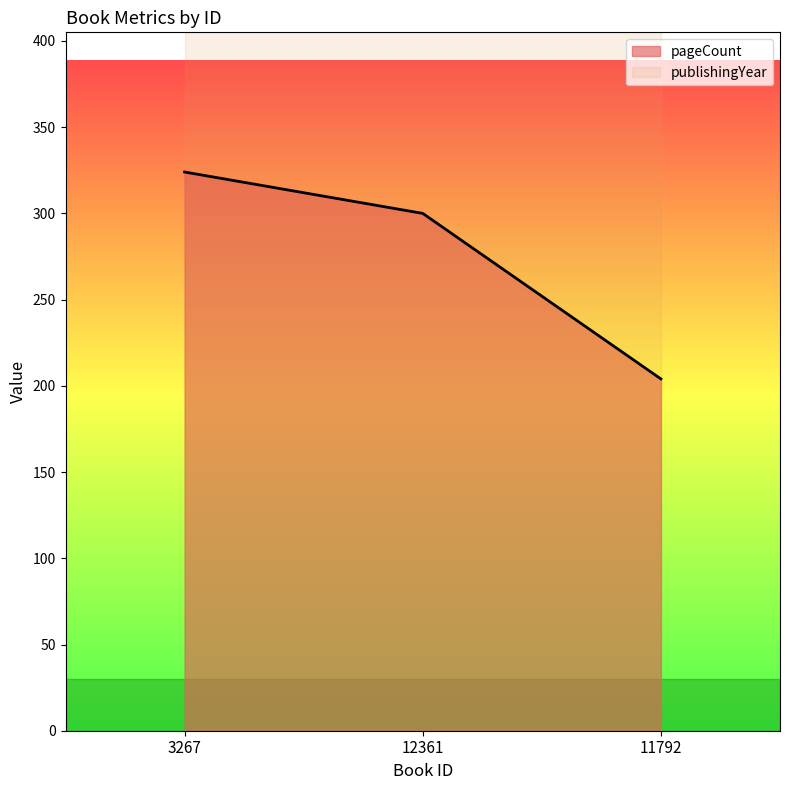

Reading left to right, transcribe all the data shown in this chart.

3267=324	12361=300	11792=204